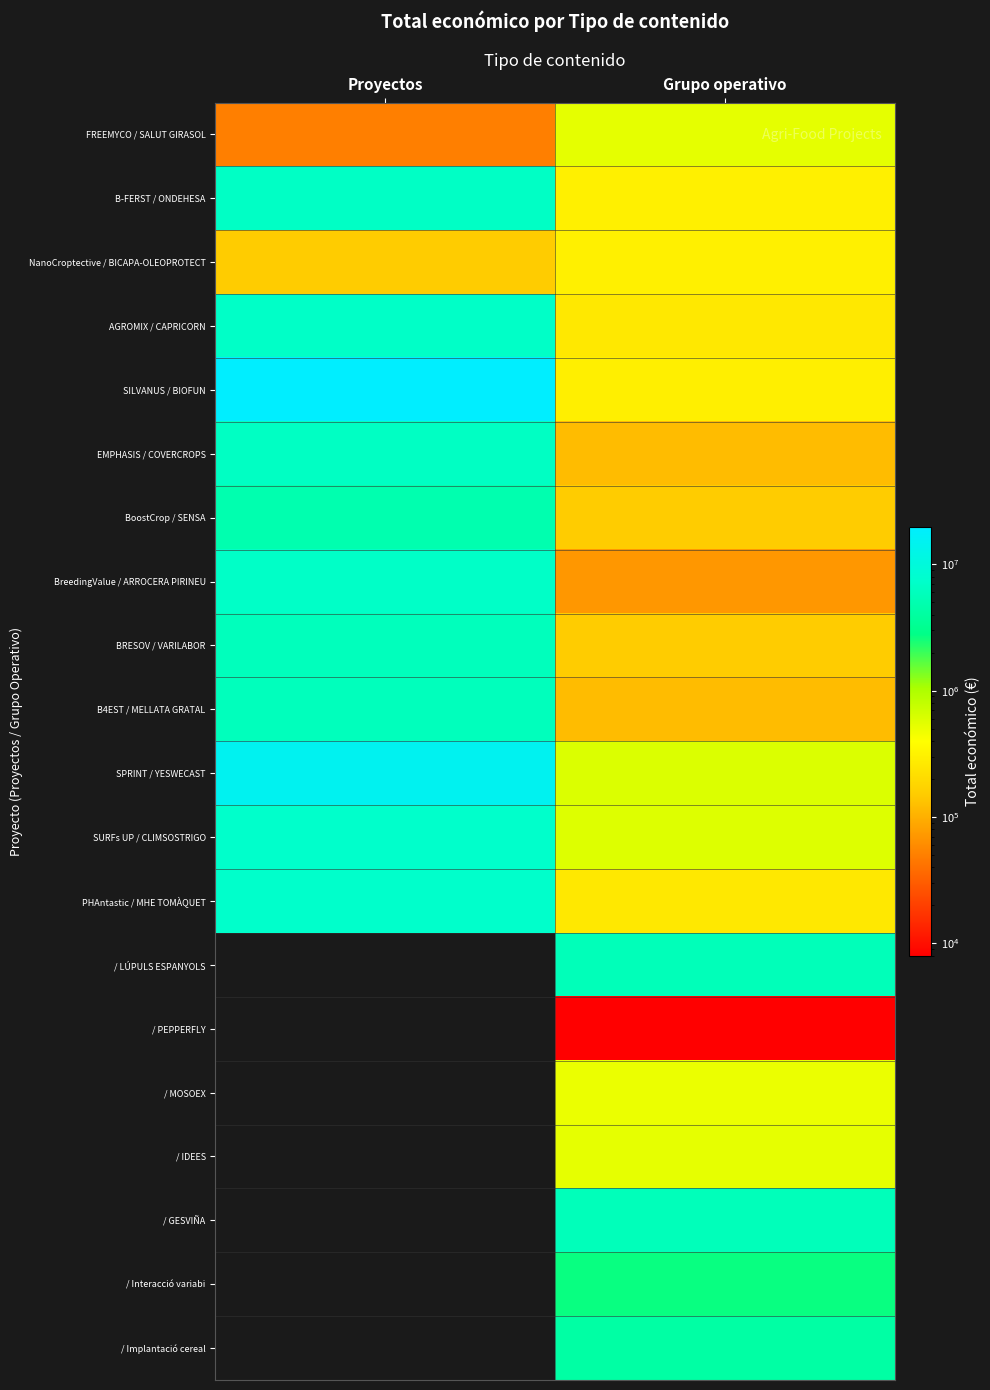

Is it true that / GESVIÑA equals 10043954.4 at Grupo operativo?

False